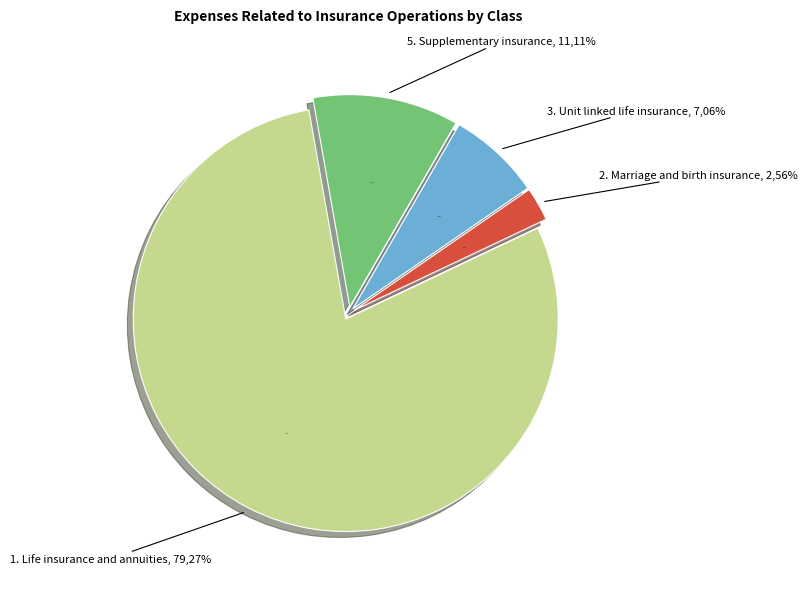

True or false: 5. Supplementary insurance accounts for 11% of the total.

True